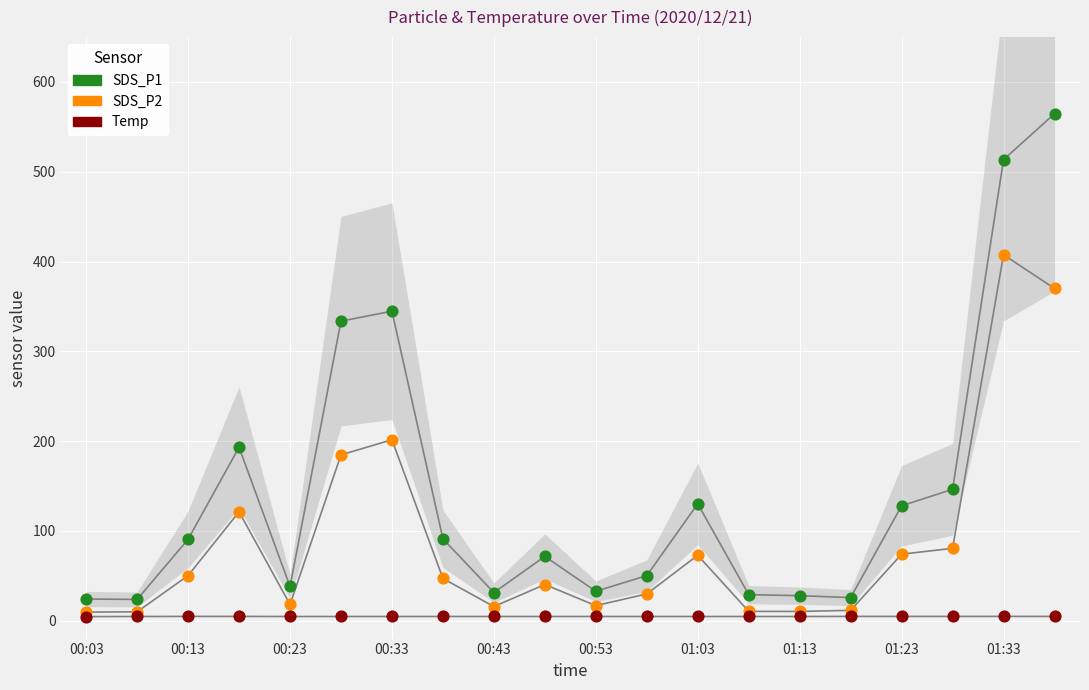

Which series has the largest Y range (max minus min)?

SDS_P1